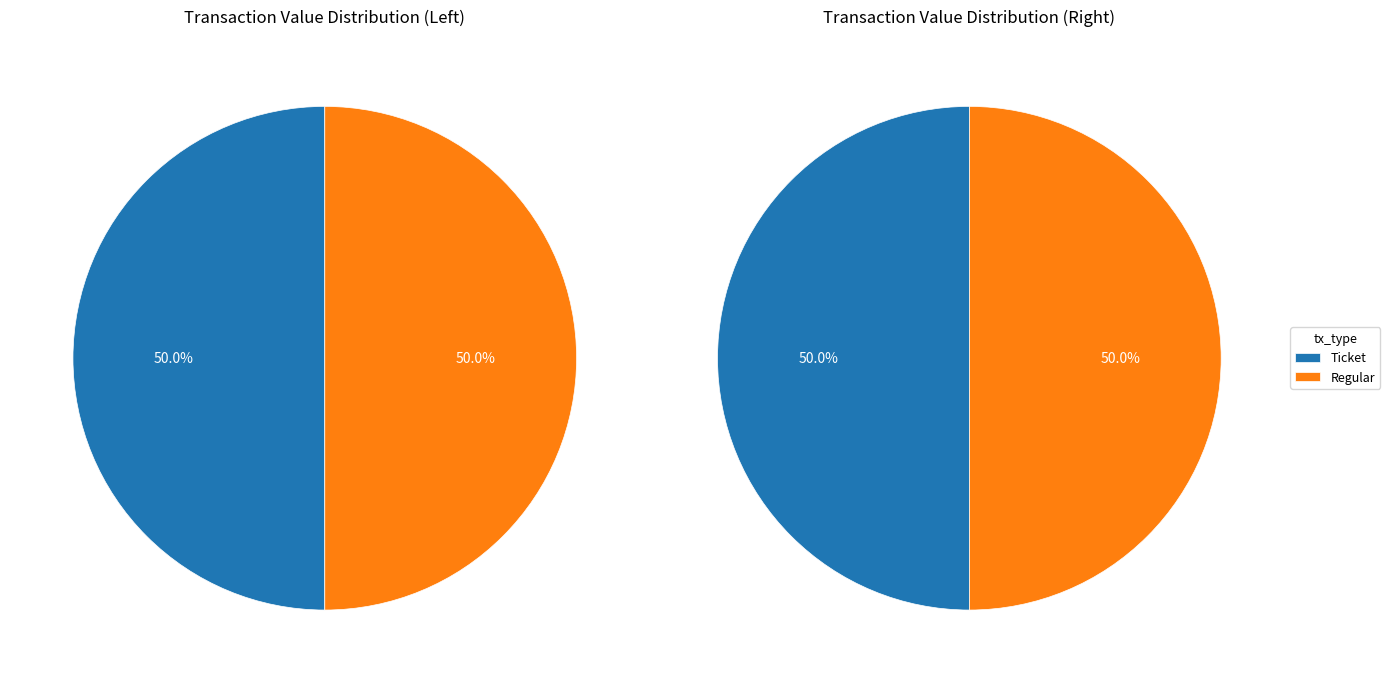

Which has a higher value, Ticket or Regular?

Regular